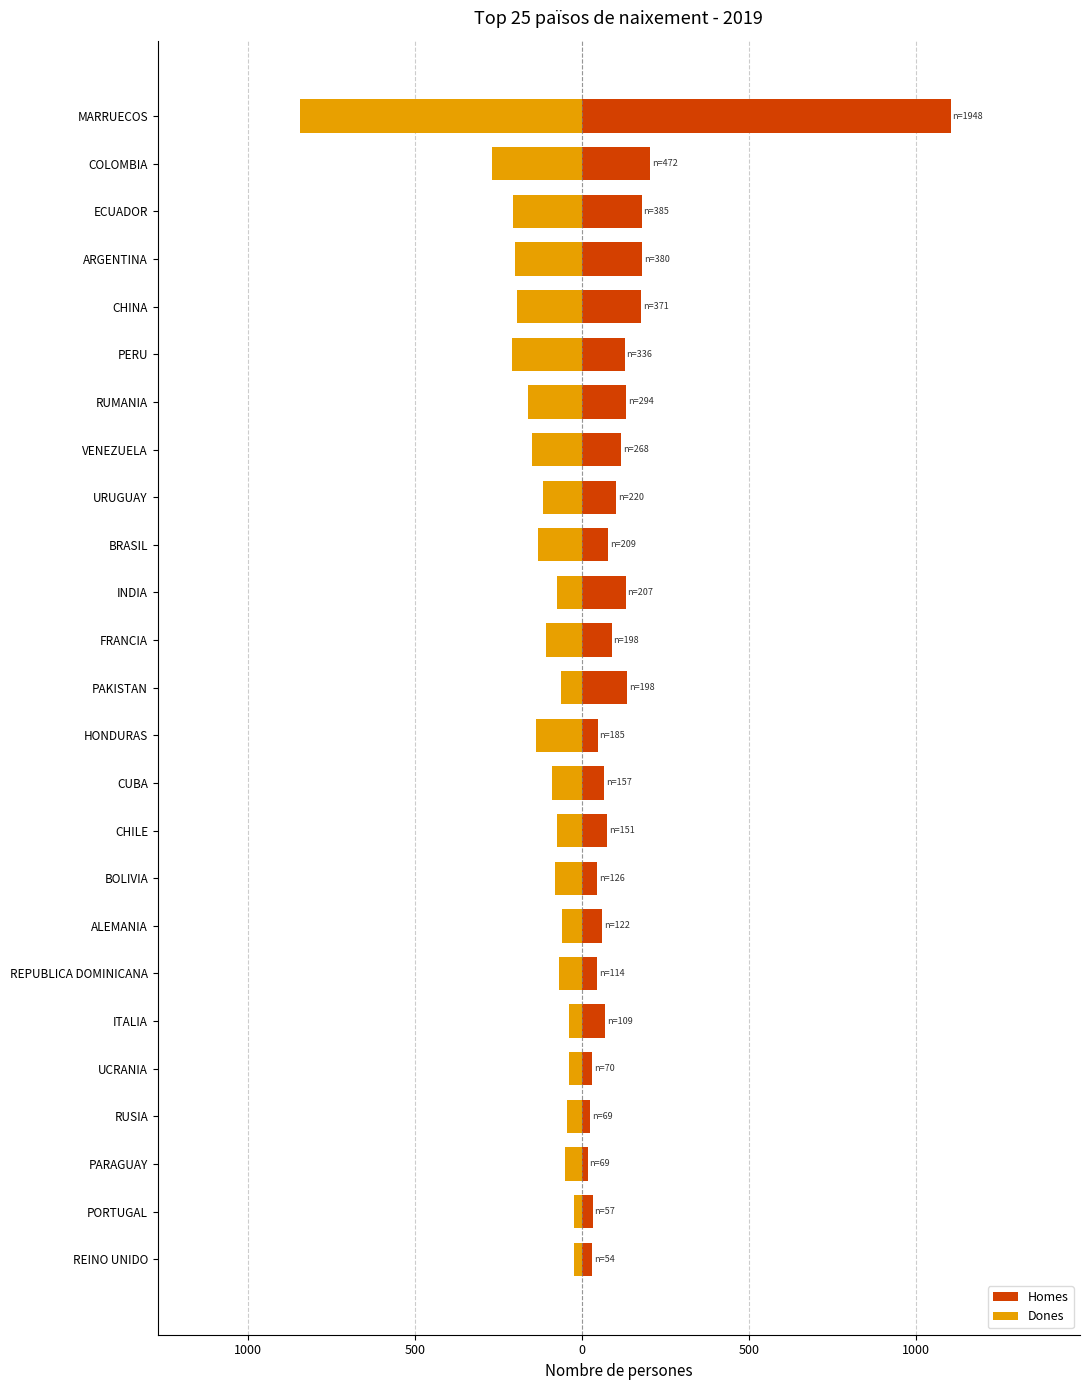

Reading right to left, extract all data points from this chart.

Homes: 1104	204	179	181	178	128	133	118	102	78	131	89	136	47	67	76	46	61	45	70	30	24	17	32	31
Dones: -844	-268	-206	-199	-193	-208	-161	-150	-118	-131	-76	-109	-62	-138	-90	-75	-80	-61	-69	-39	-40	-45	-52	-25	-23